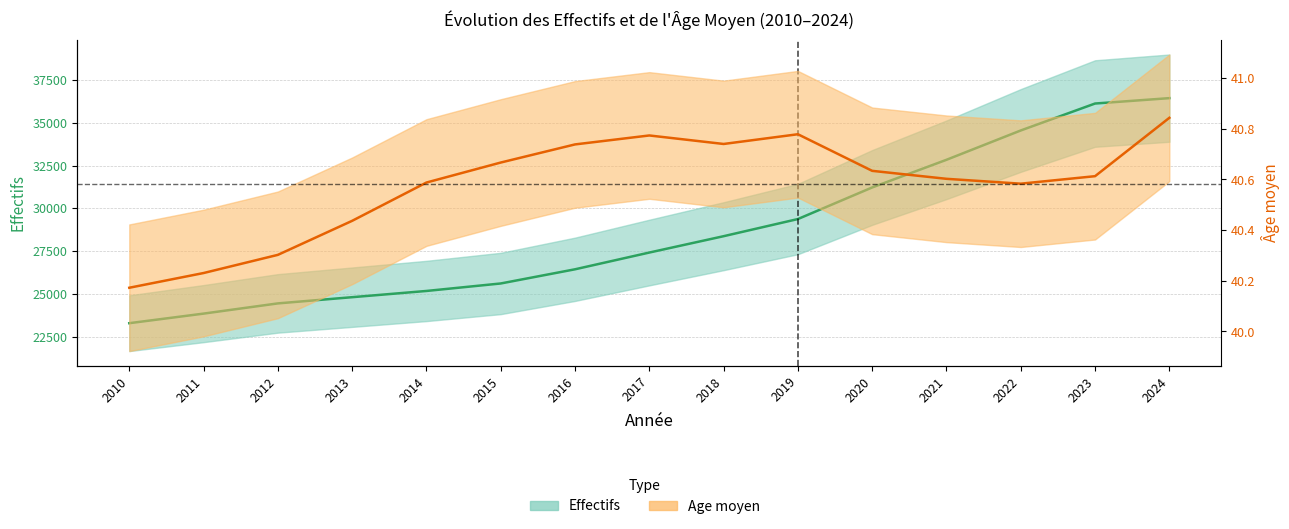

At which category is the sum across all series the highest?

2024